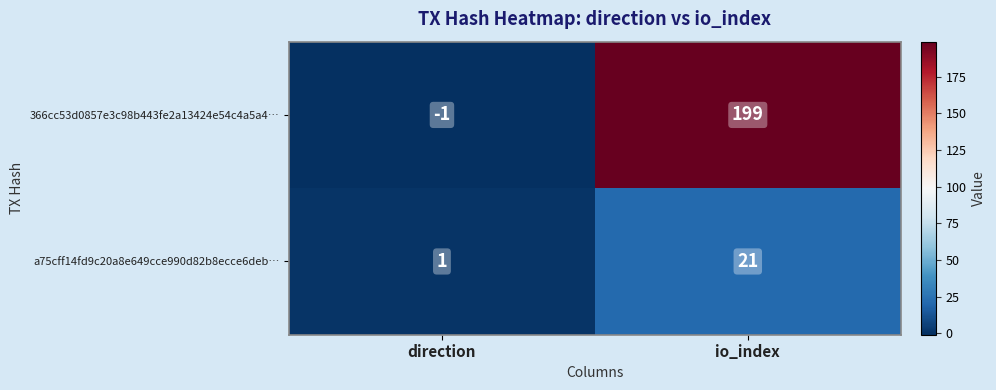

What value does the a75cff14fd9c20a8e649cce990d82b8ecce6deb… series have at io_index?

21